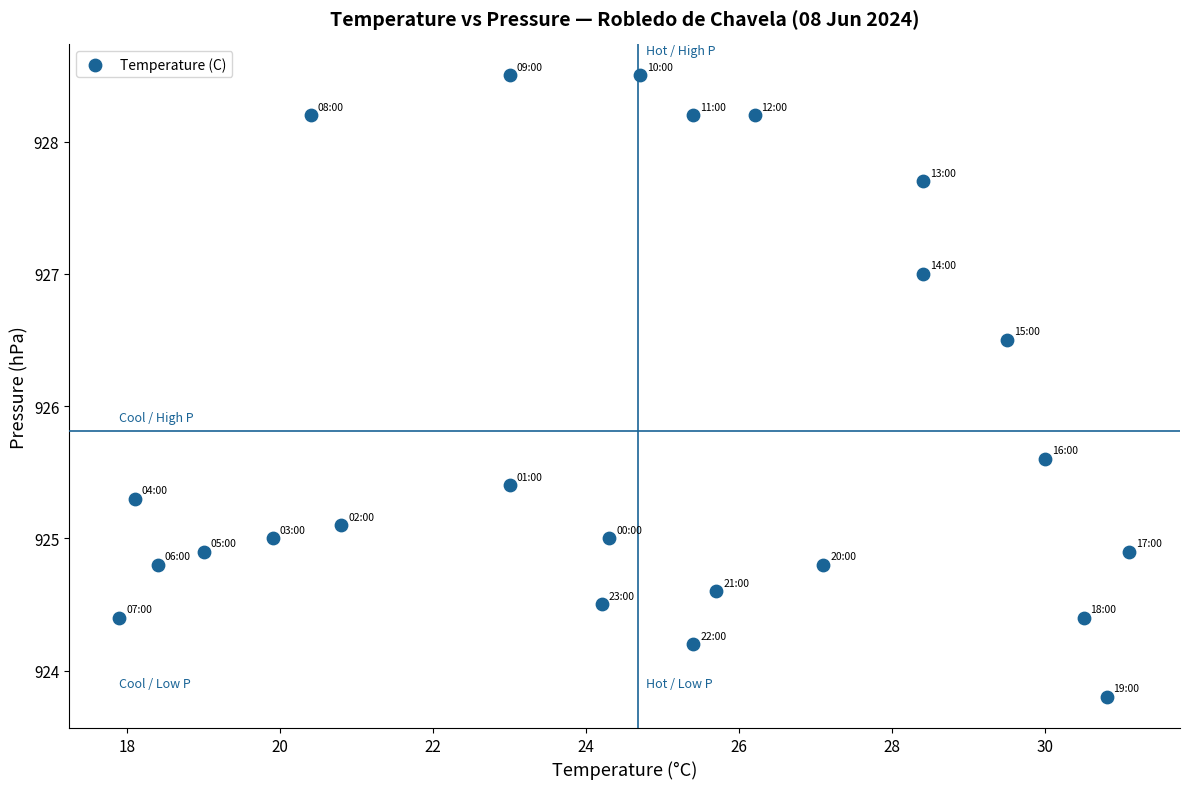

What Y value in the scatter plot is closest to 926?

925.6